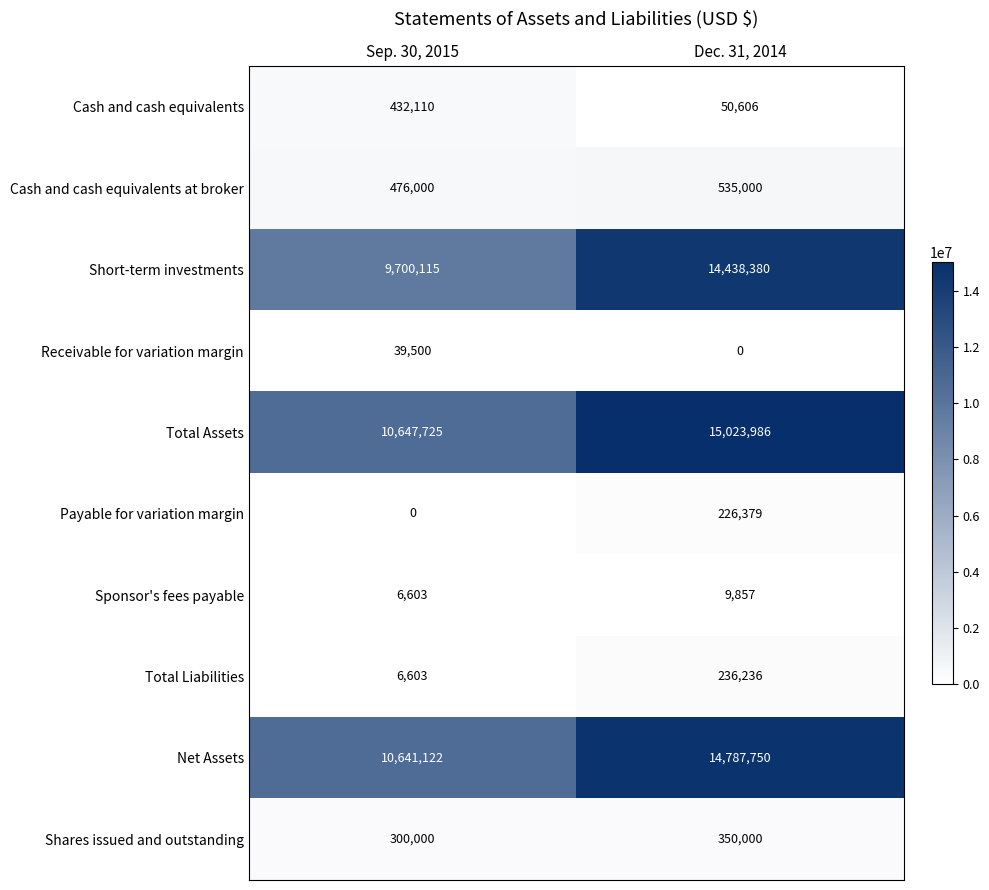

Count the number of data series in this chart.

10